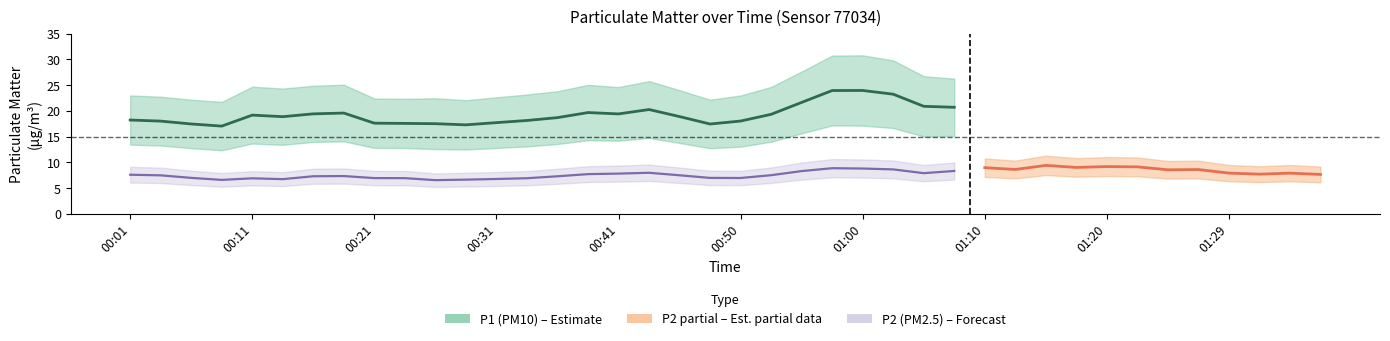

Which series has the widest spread of values?

P1